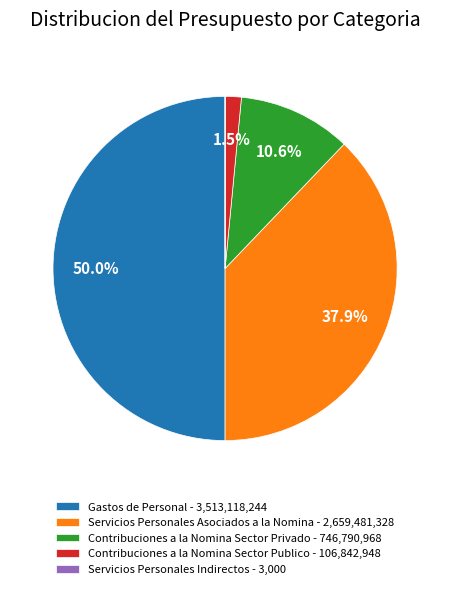

What is the total percentage of Contribuciones a la Nomina Sector Publico - 106,842,948 and Gastos de Personal - 3,513,118,244?

51.5%